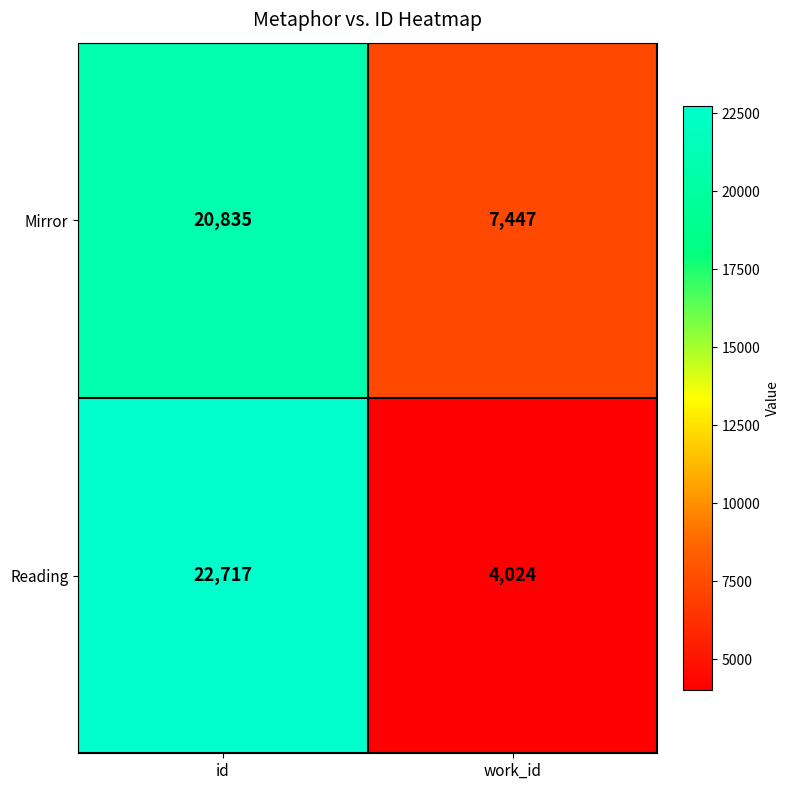

What is the total value across all series at work_id?

11471